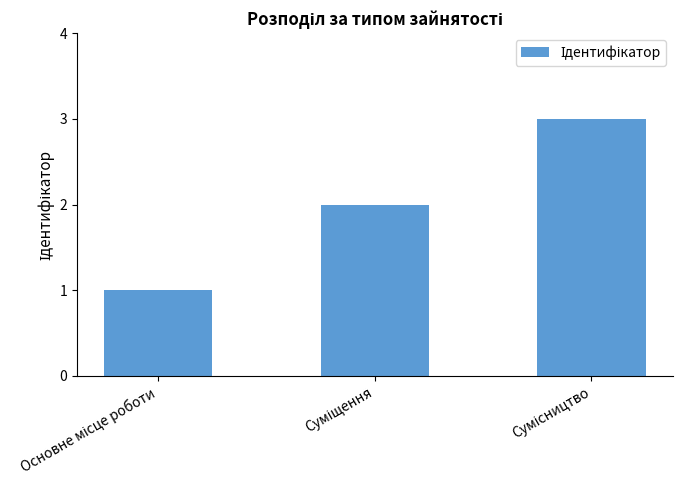

What is the sum of all values?

6